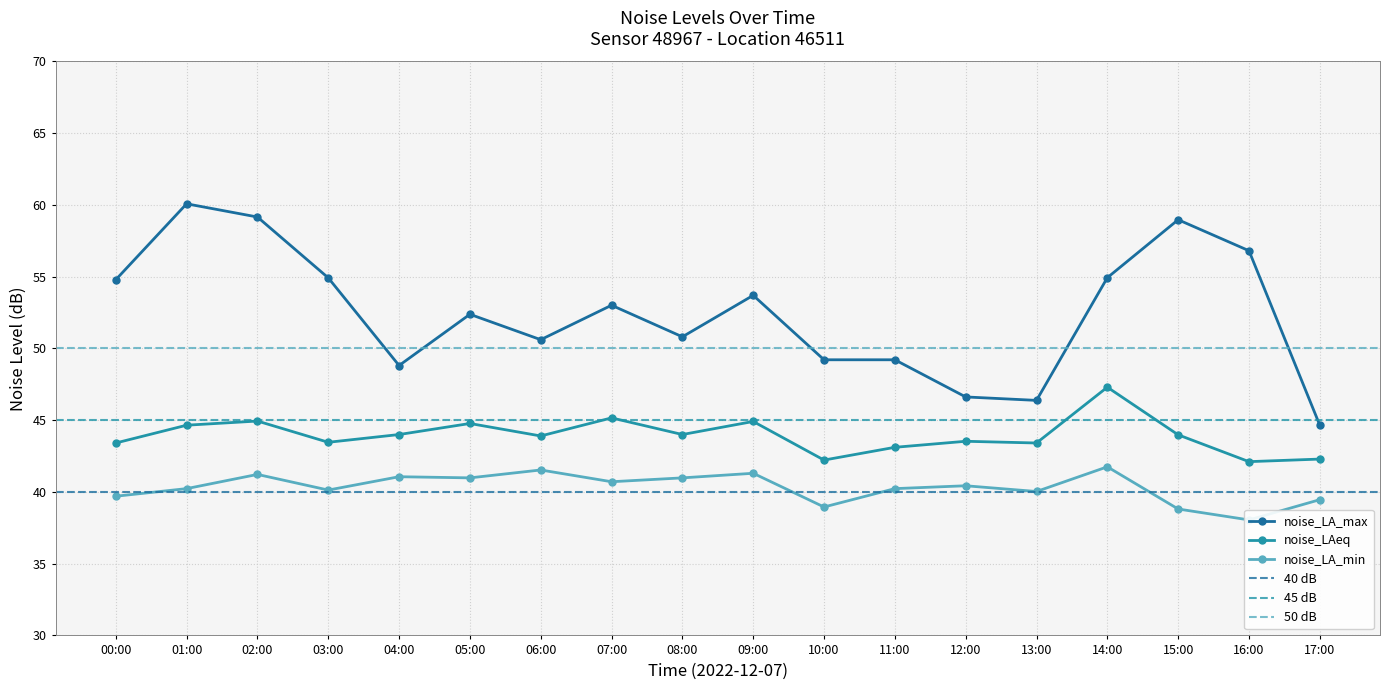

What are all the series names shown in the legend?

noise_LA_max, noise_LAeq, noise_LA_min